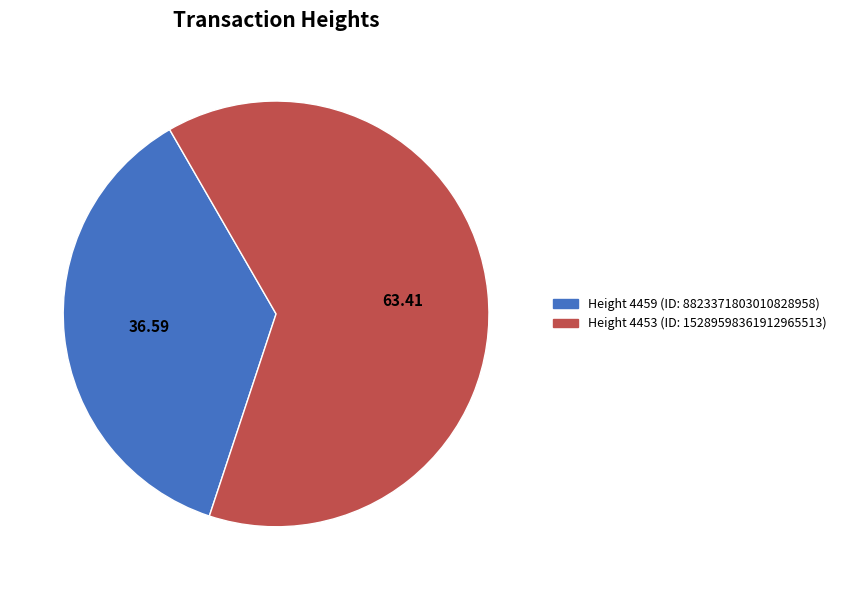

Is there a majority slice in this chart?

Yes